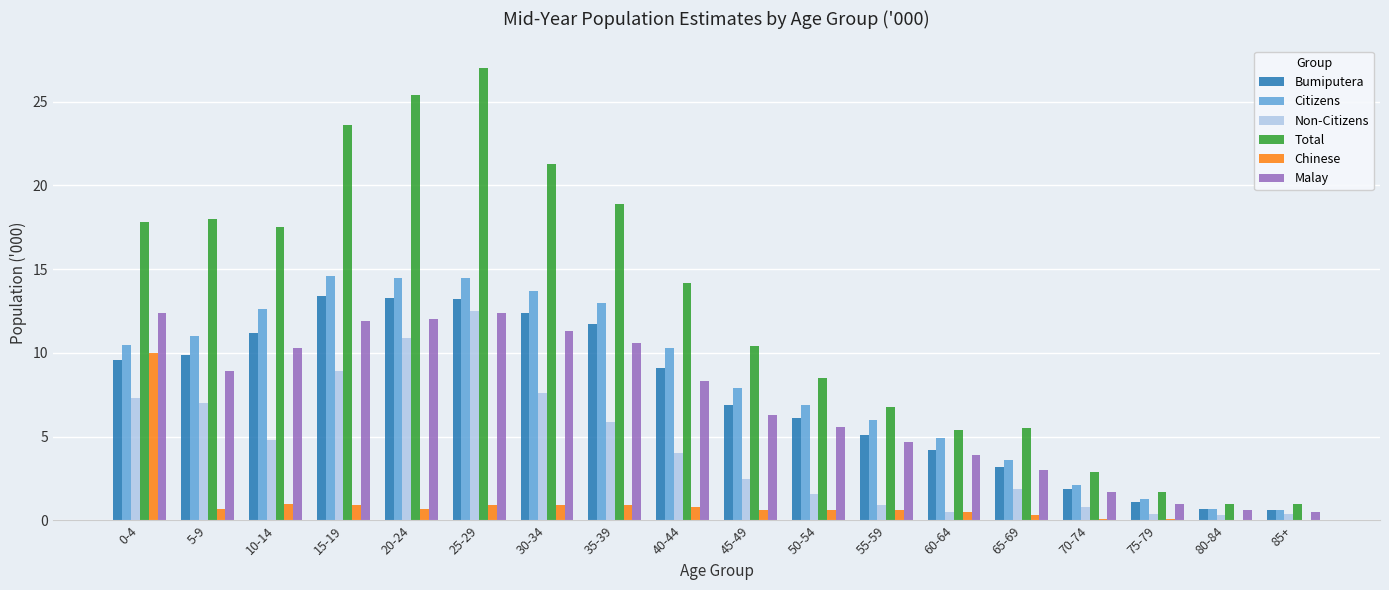

The value of Bumiputera at 35-39 is 4.7. True or false?

False